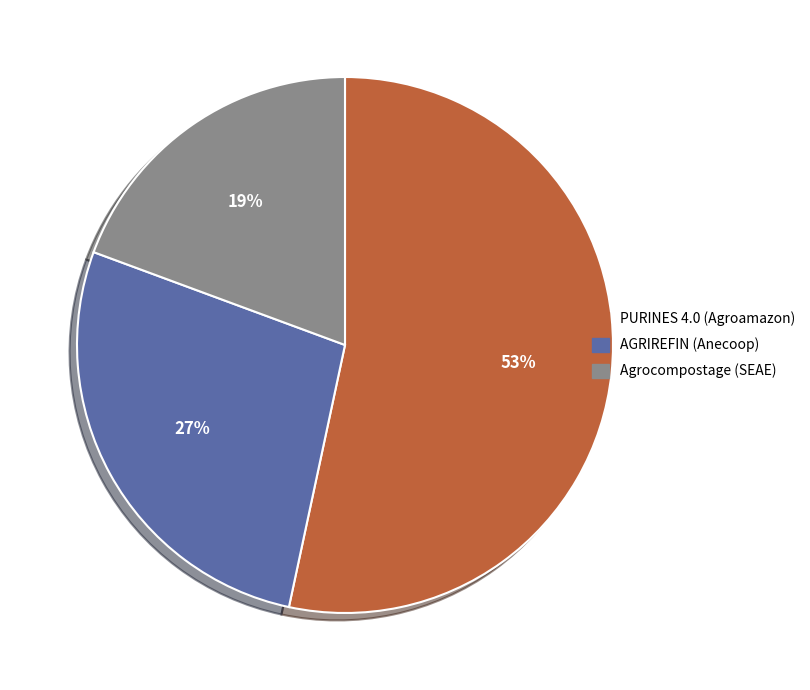

Is it true that AGRIREFIN (Anecoop) is 17% of the pie?

False